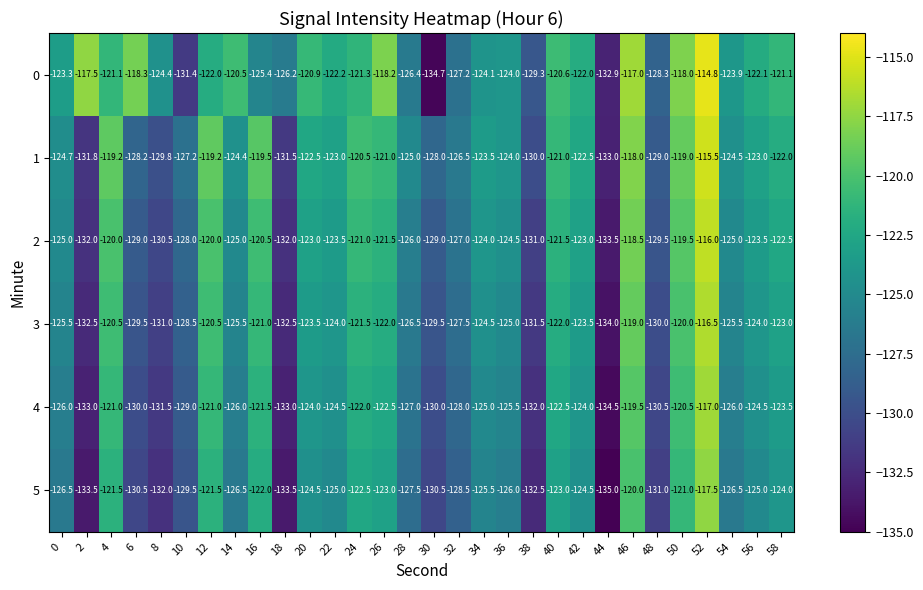

Where does the 1 series first go above -123?

4